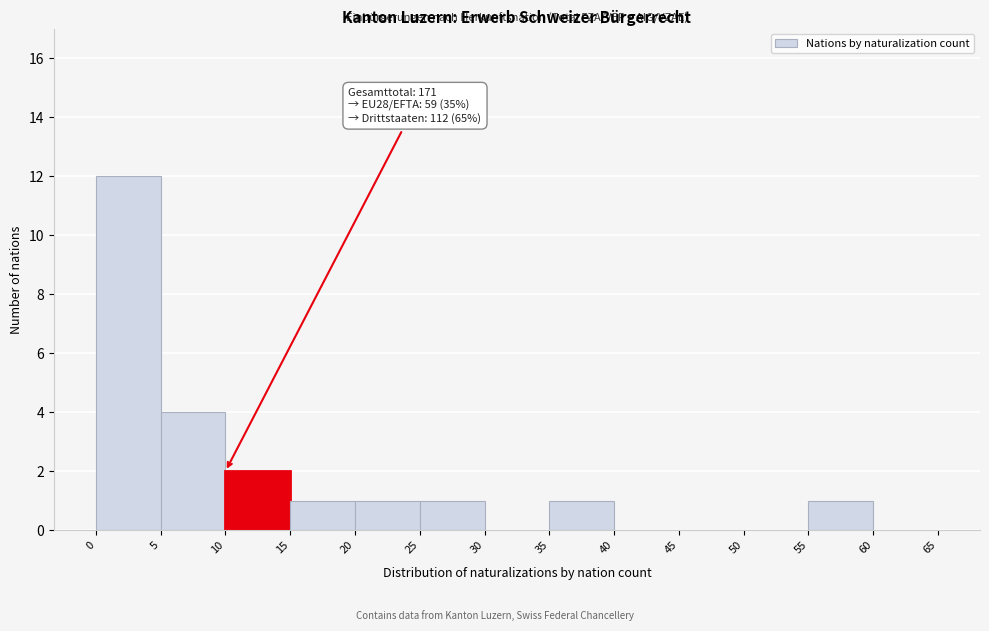

Which range on the x-axis has the tallest bar?

0 to 5